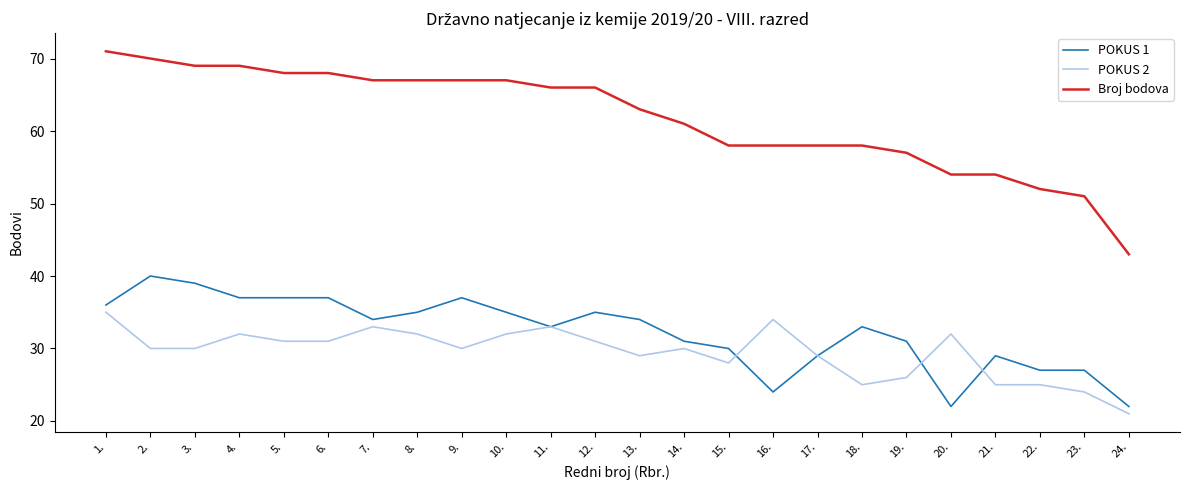

Where is Broj bodova nearest to the value 57?

19.